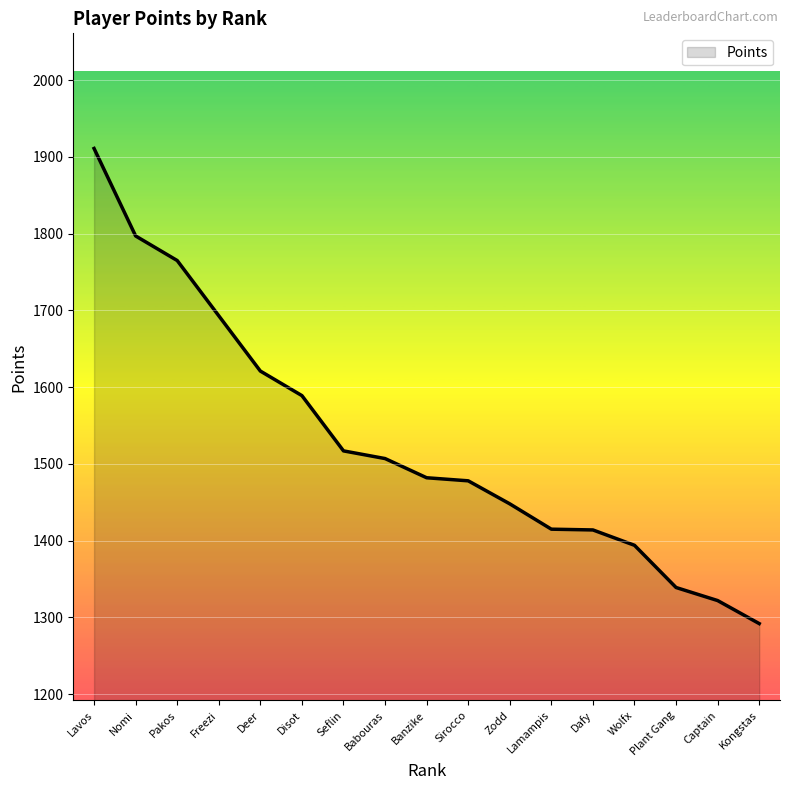

What is the change in value from Pakos to Seflin?

-248